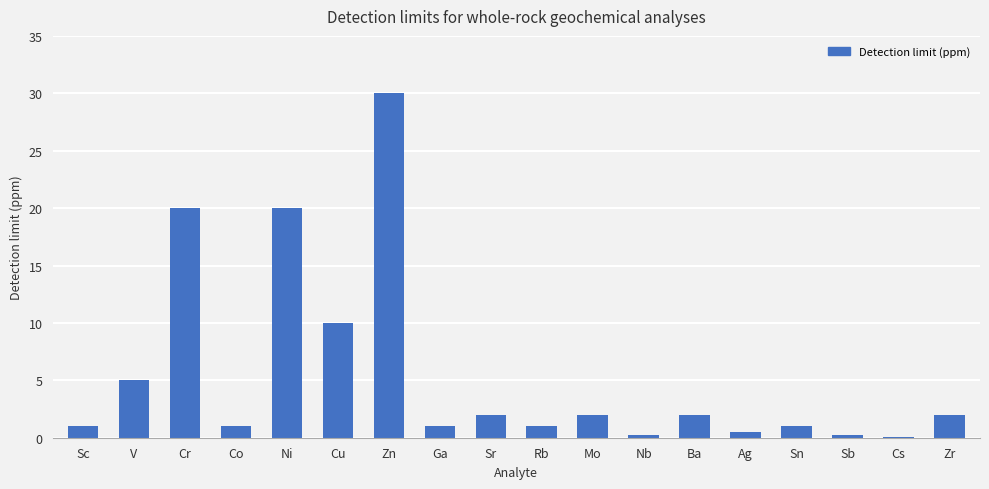

How many data points does each series have?

18